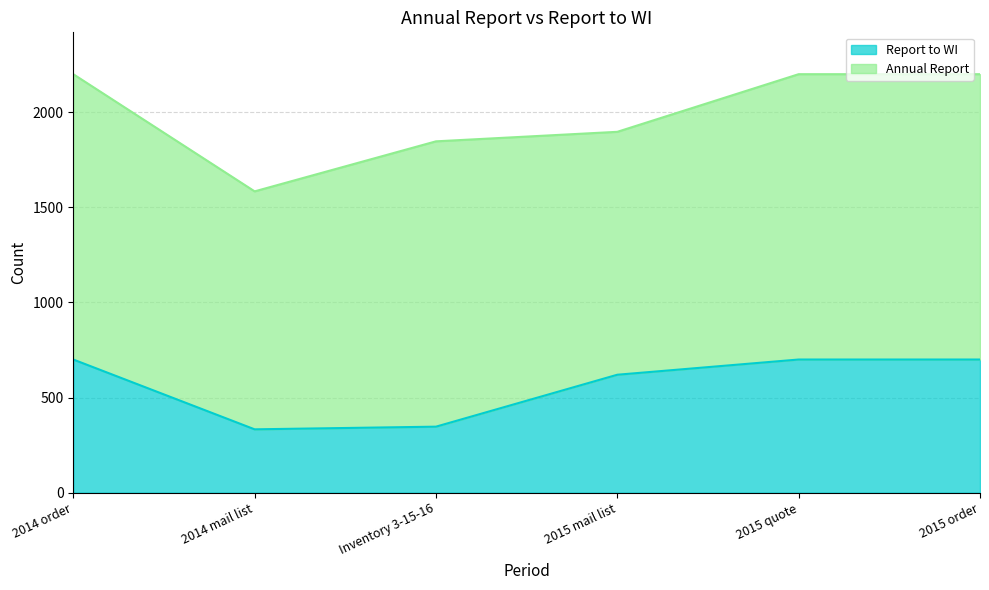

What is the ratio of the value at 2015 quote to the value at Inventory 3-15-16?

2.0